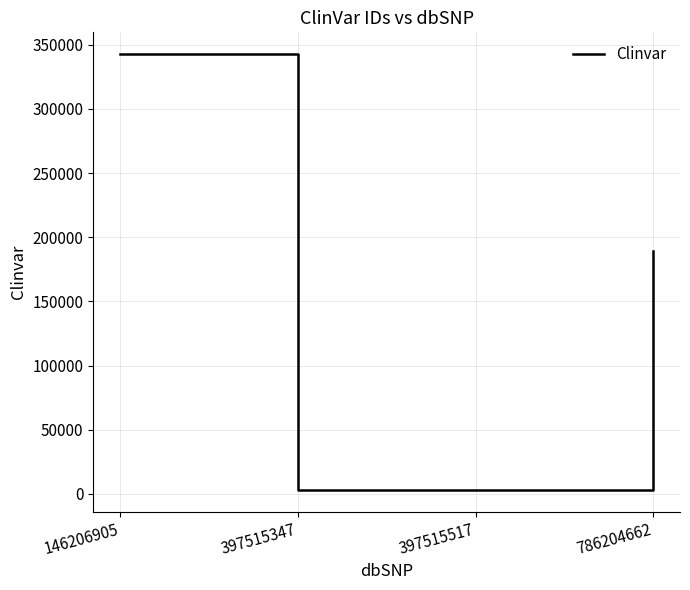

Count the number of data series in this chart.

1